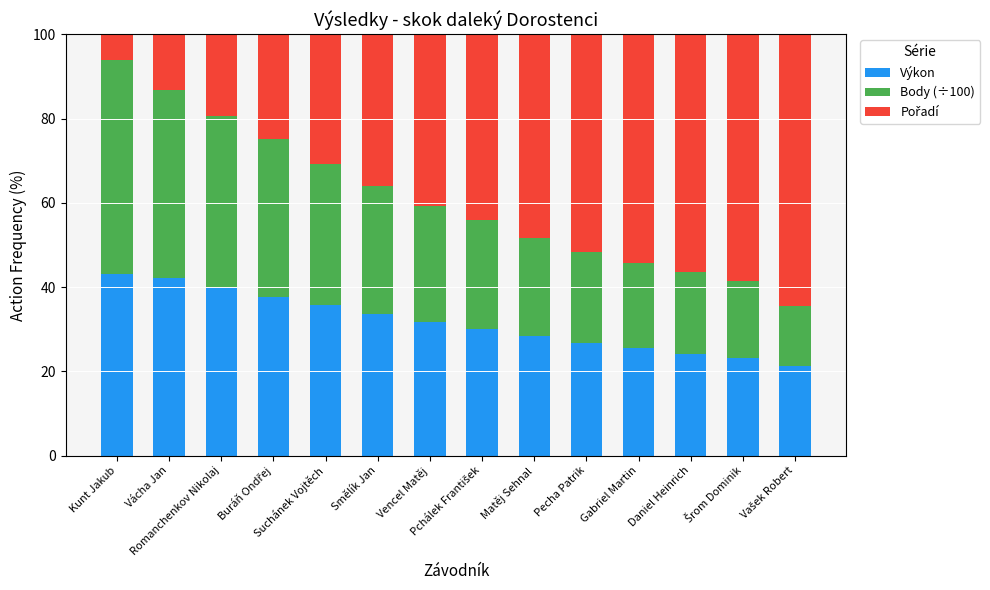

What is the difference between the maximum and minimum values in the Výkon series?

21.8